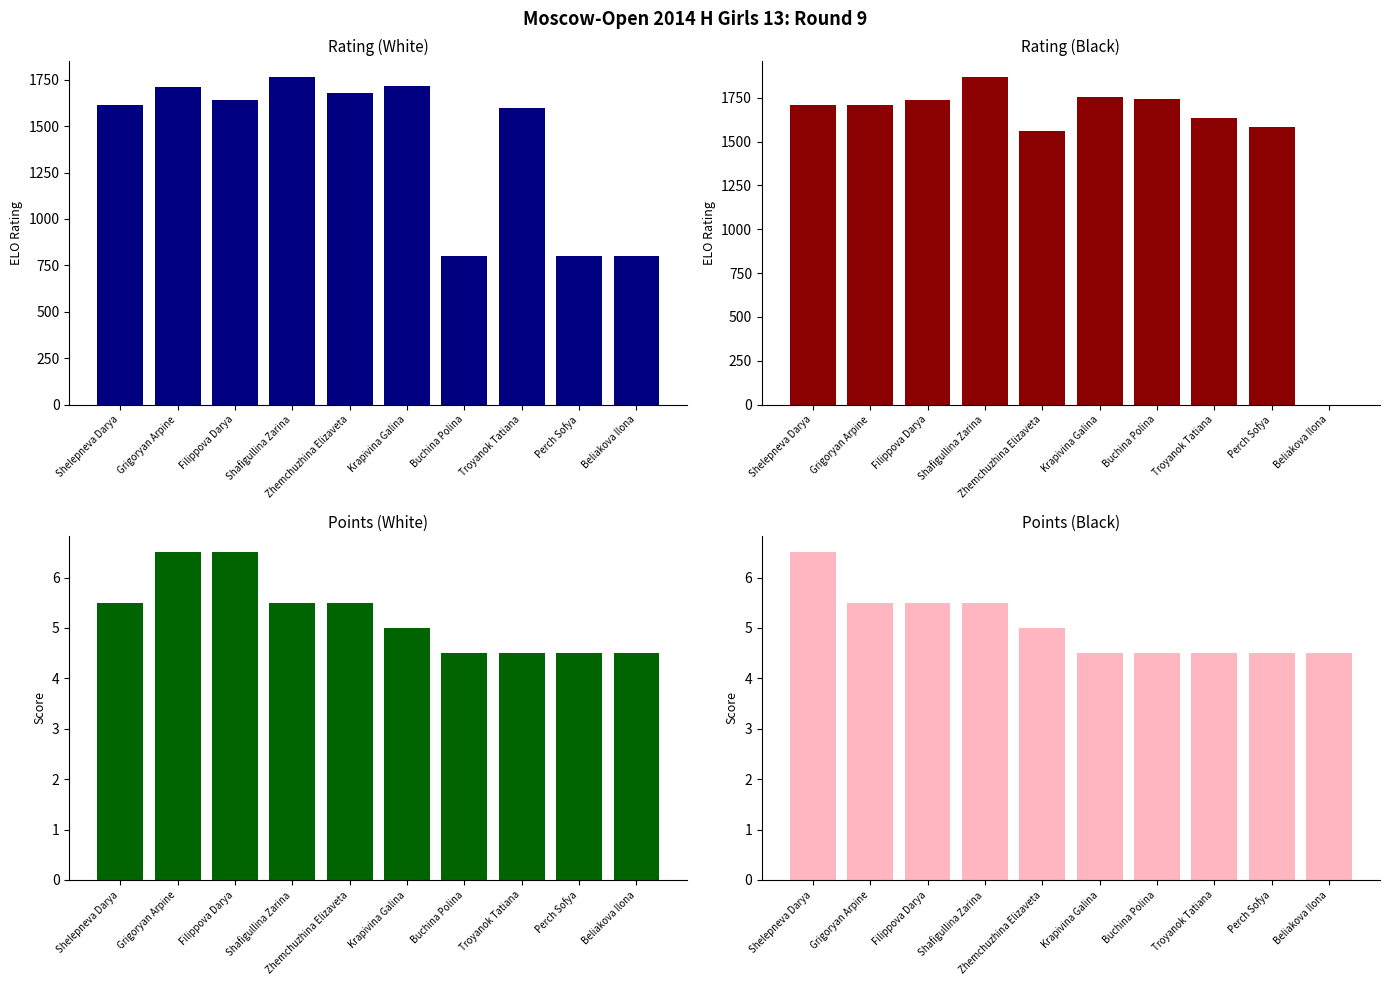

At how many categories does at least one series exceed 1049?

9